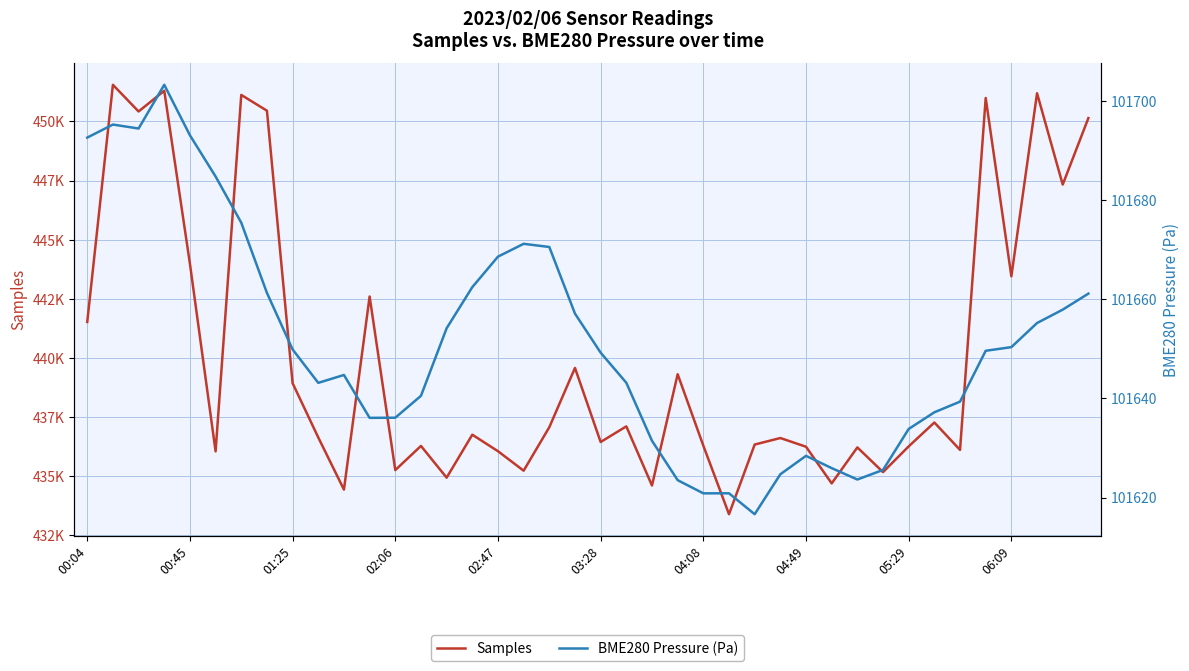

True or false: BME280 Pressure (Pa) and Samples cross at least once.

False